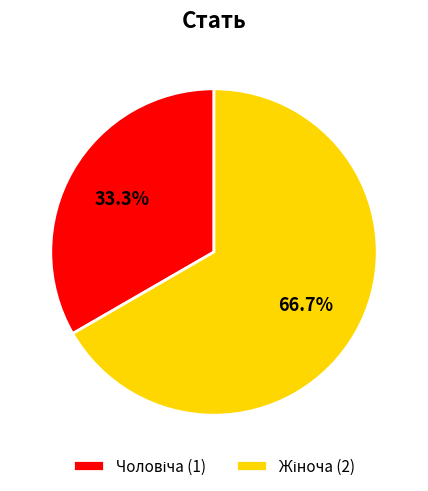

Is there a majority slice in this chart?

Yes